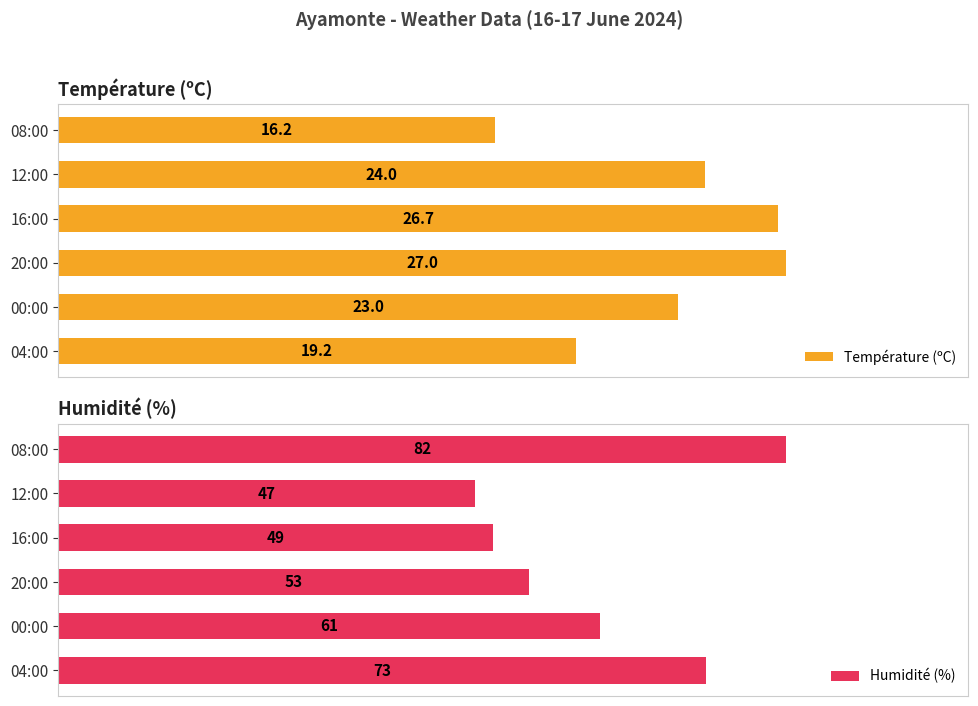

List the labels in order of Température (ºC) value, largest first.

20:00, 16:00, 12:00, 00:00, 04:00, 08:00